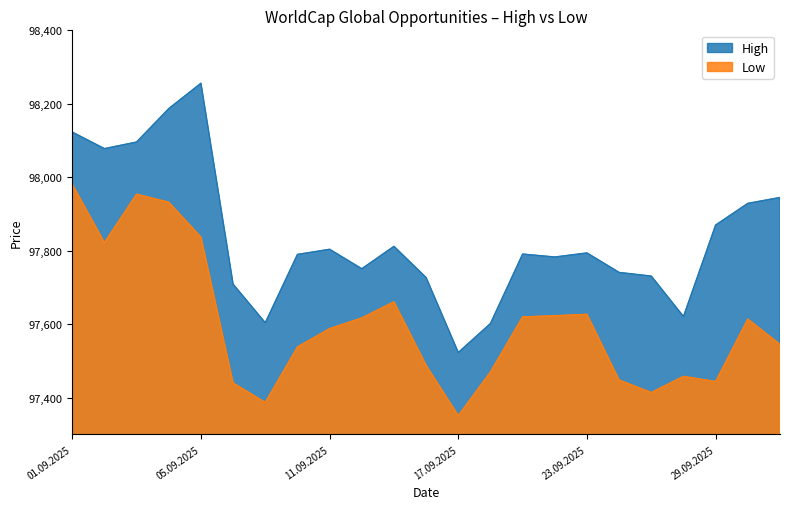

True or false: Low has more than 0 interior local peaks.

True